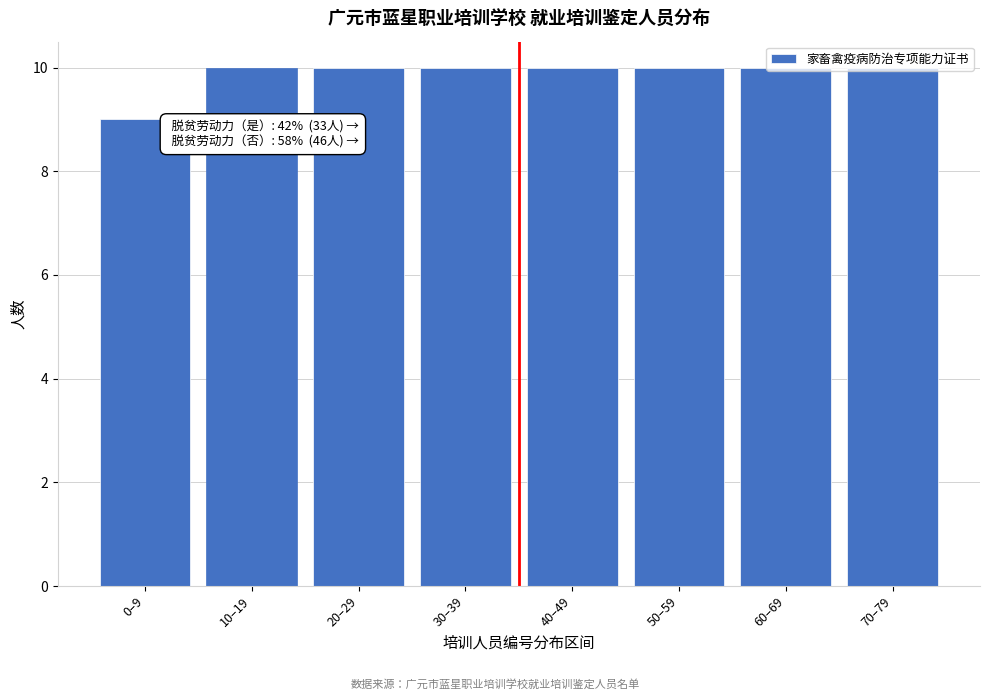

True or false: the data shows 10 at 10–19.

True